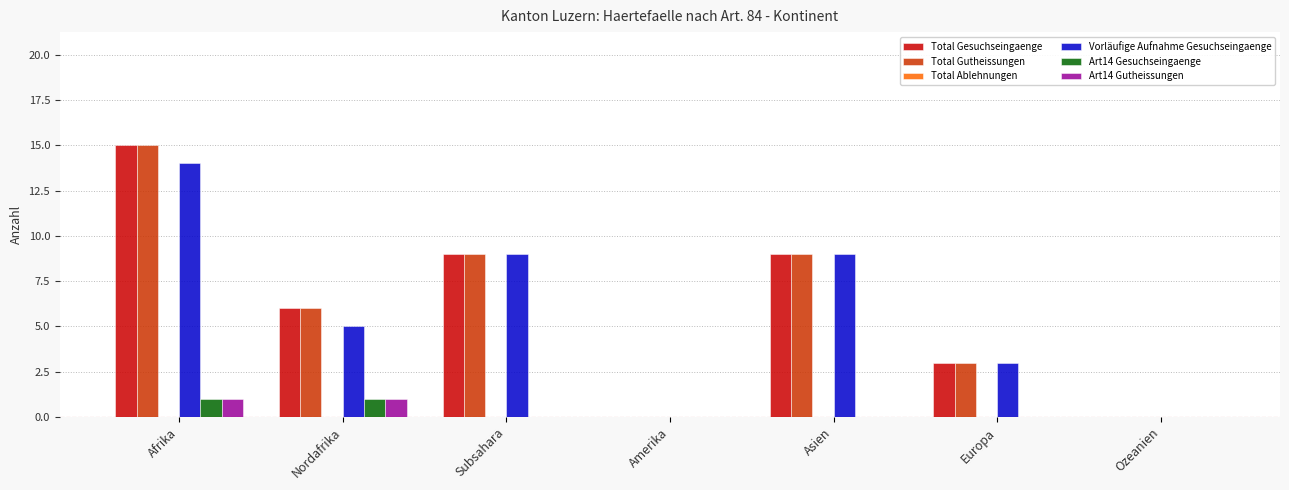

Which category has the highest value in the Total Gutheissungen series?

Afrika